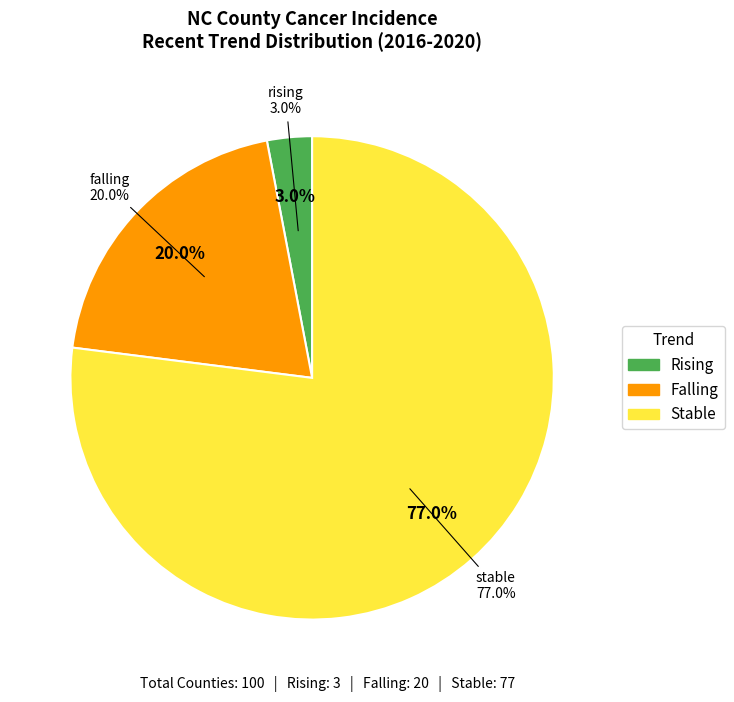

Combined, do falling and rising account for over 50%?

No